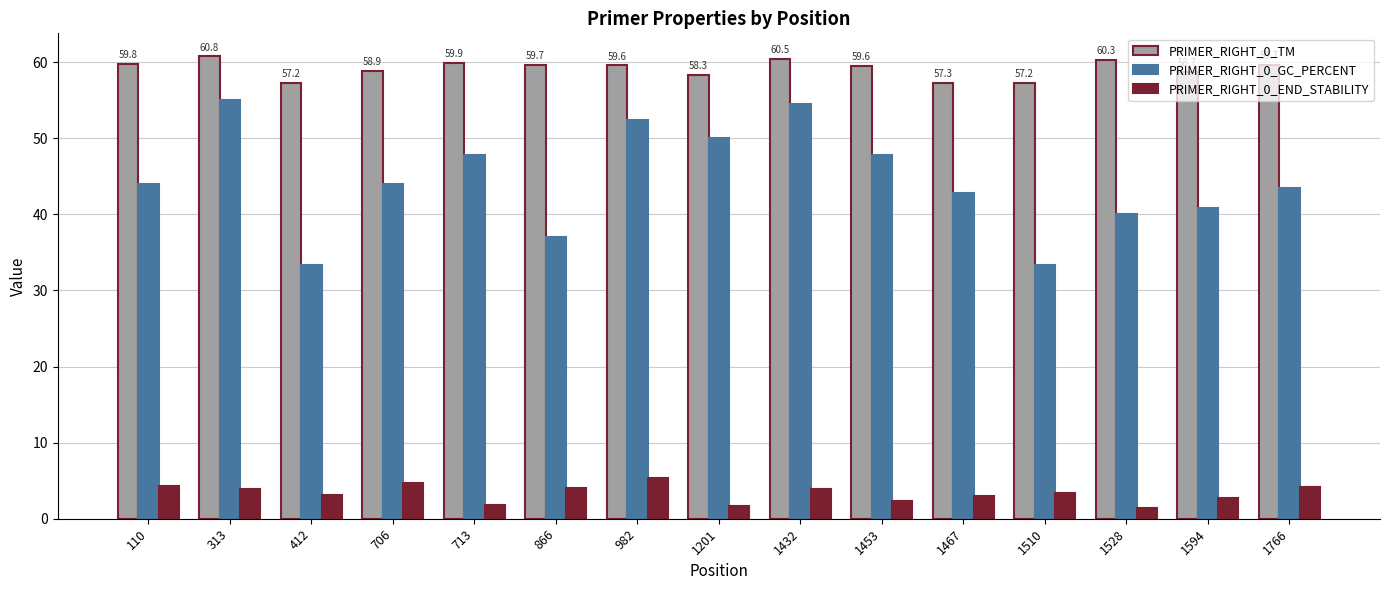

How many data points does each series have?

15